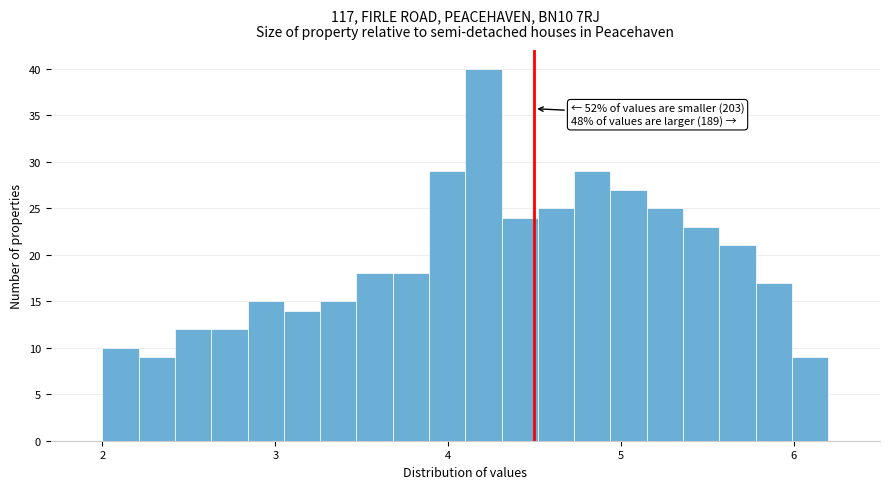

Around what value on the x-axis is the tallest bar? Give the approximate position of its centre, as read against the axis.

4.2